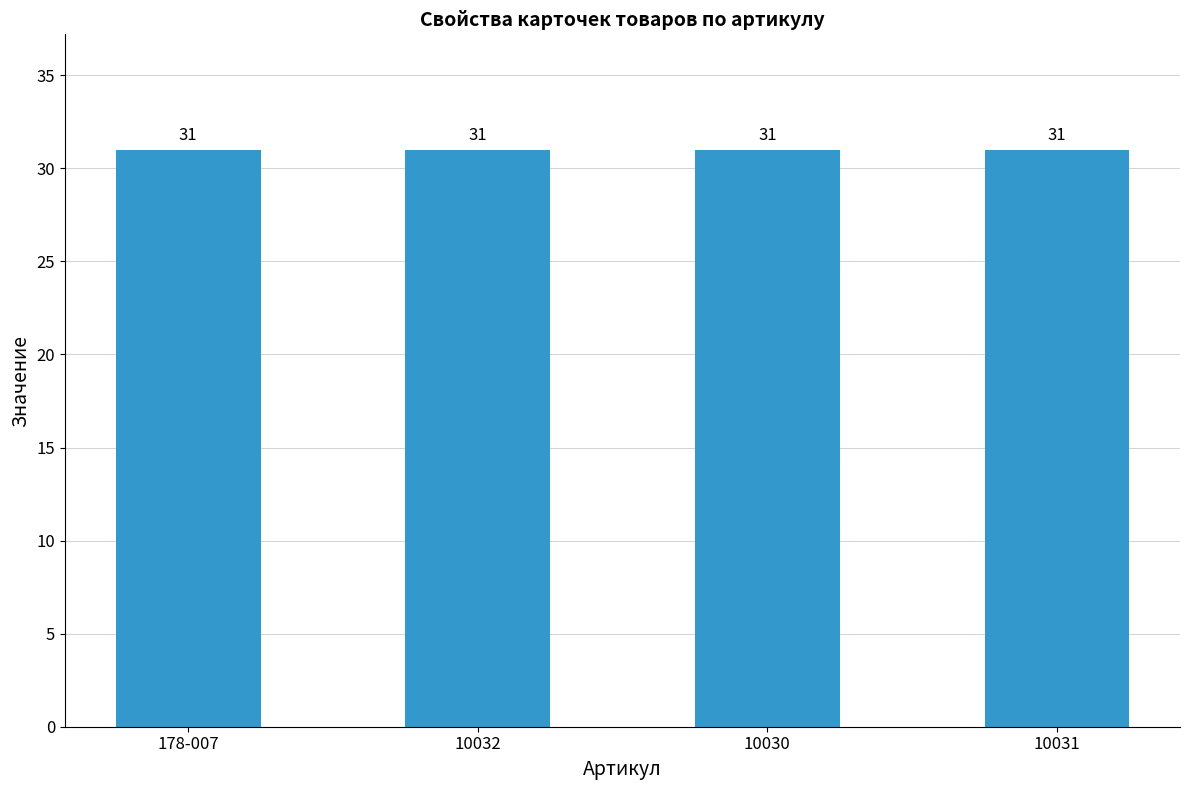

Where is Заполнено свойств nearest to the value 9?

178-007